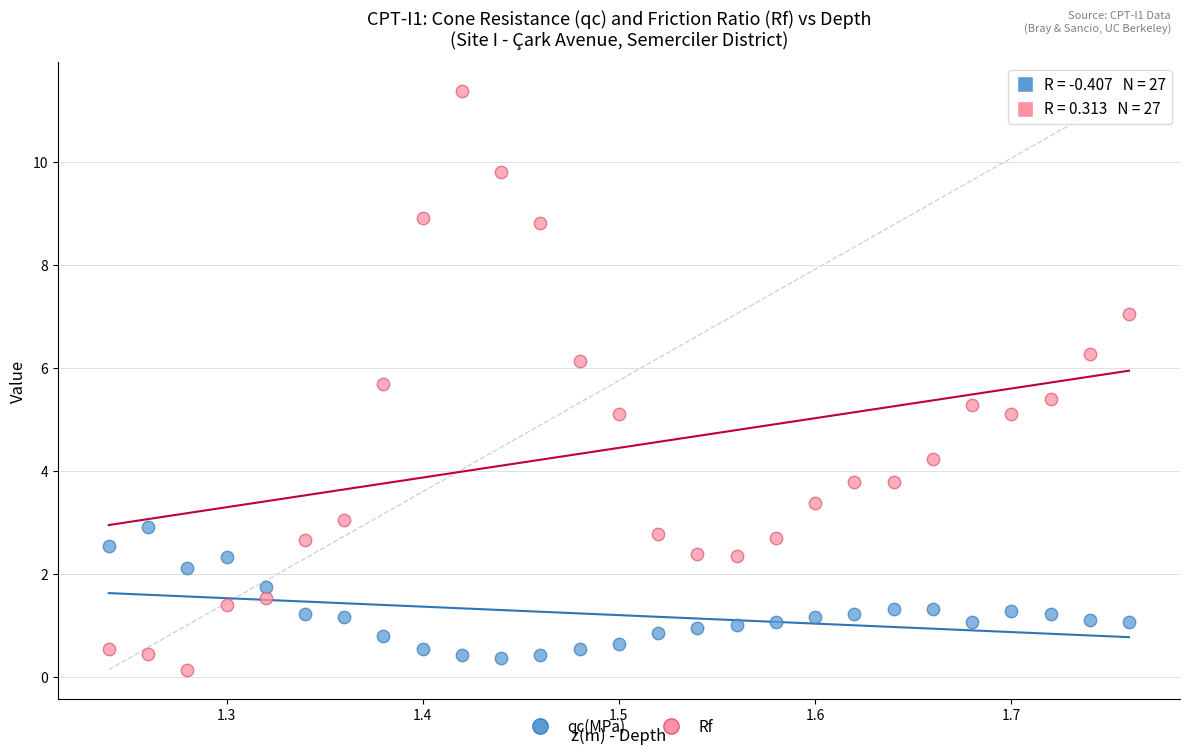

Across all data points, what is the range of X values (max minus min)?

0.5